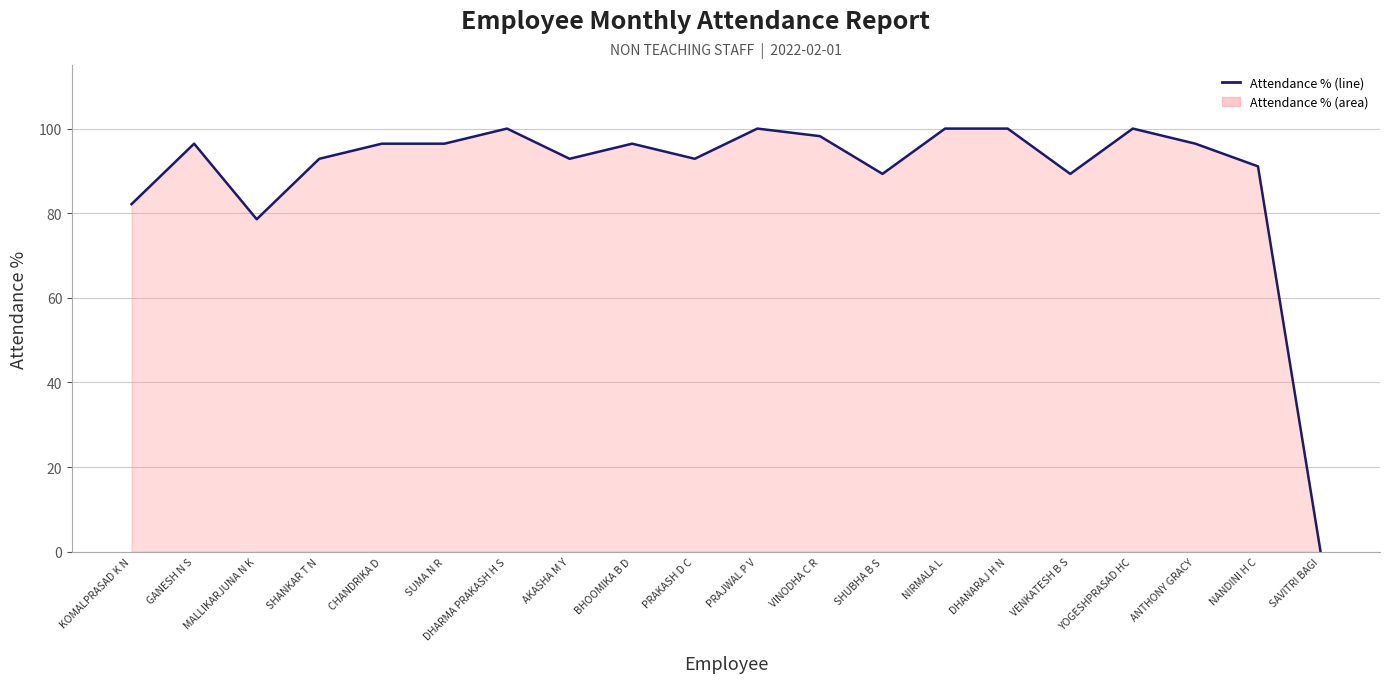

What is the difference between the maximum and minimum values?

100.0